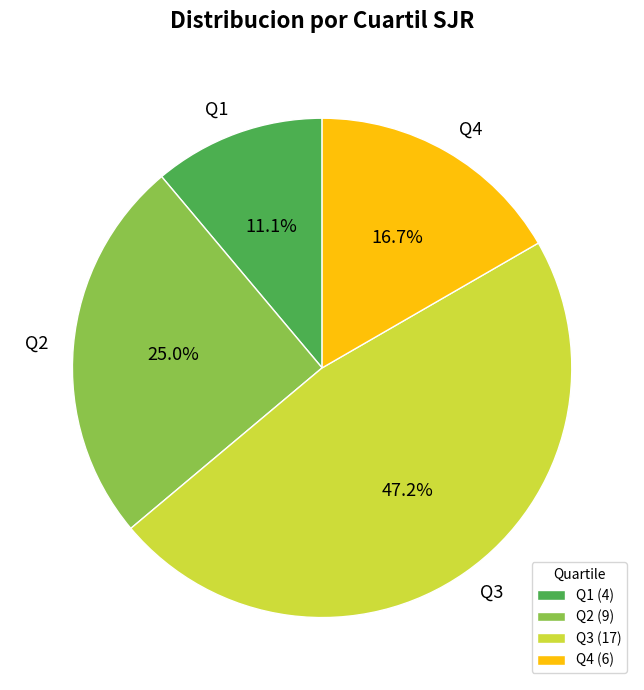

Is it true that Q3 is 47% of the pie?

True